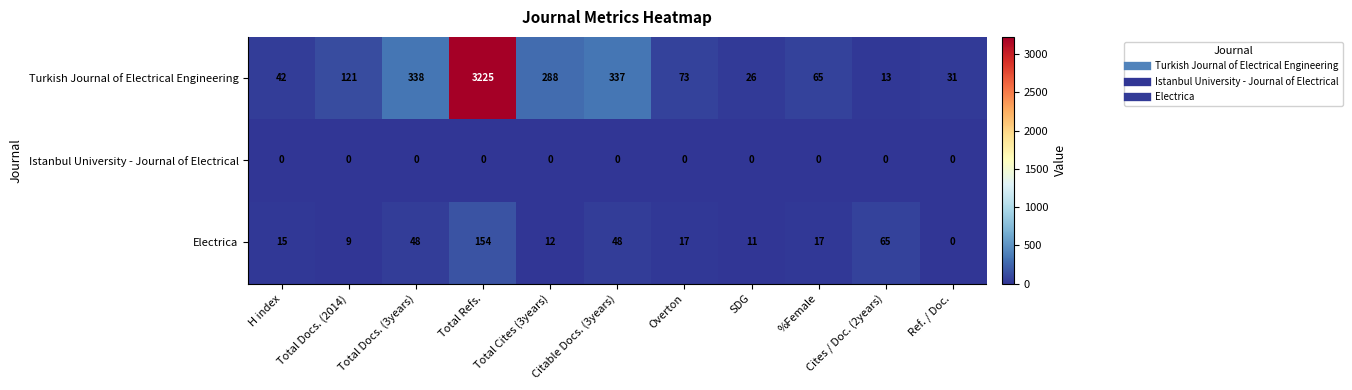

What is the difference between the highest and lowest values at Total Refs.?

3225